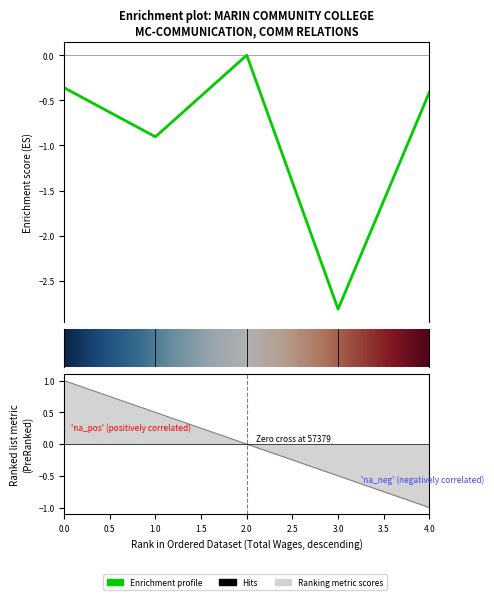

How many data points are less than 0?

4